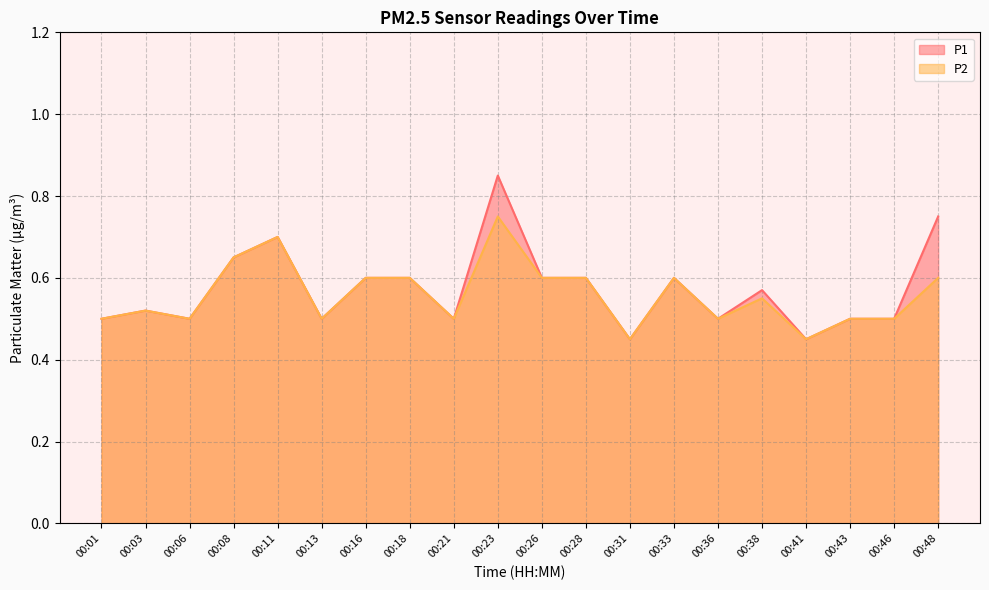

What value does the P1 series have at 00:23?

0.8